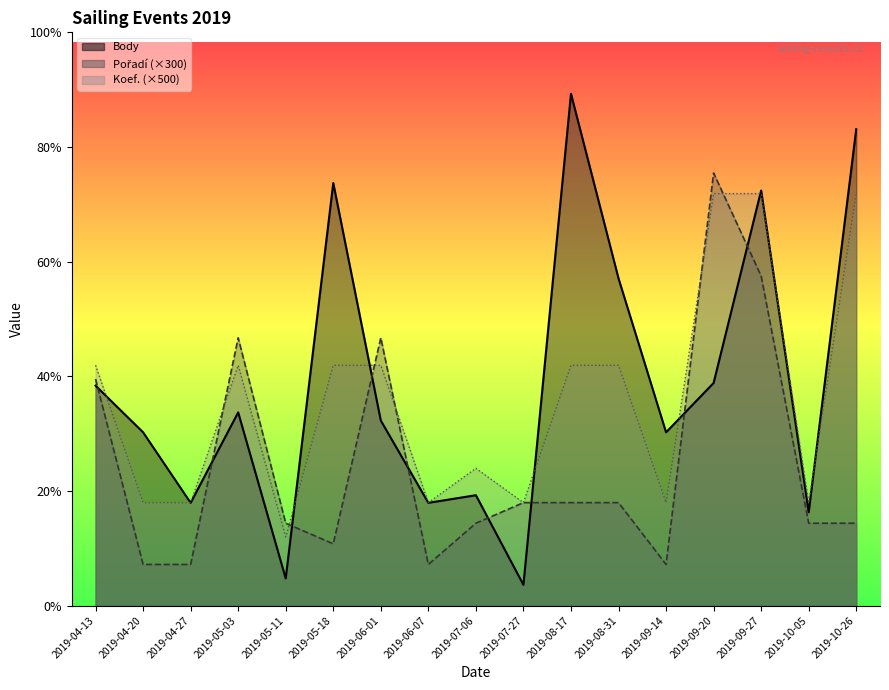

Count the number of data series in this chart.

3